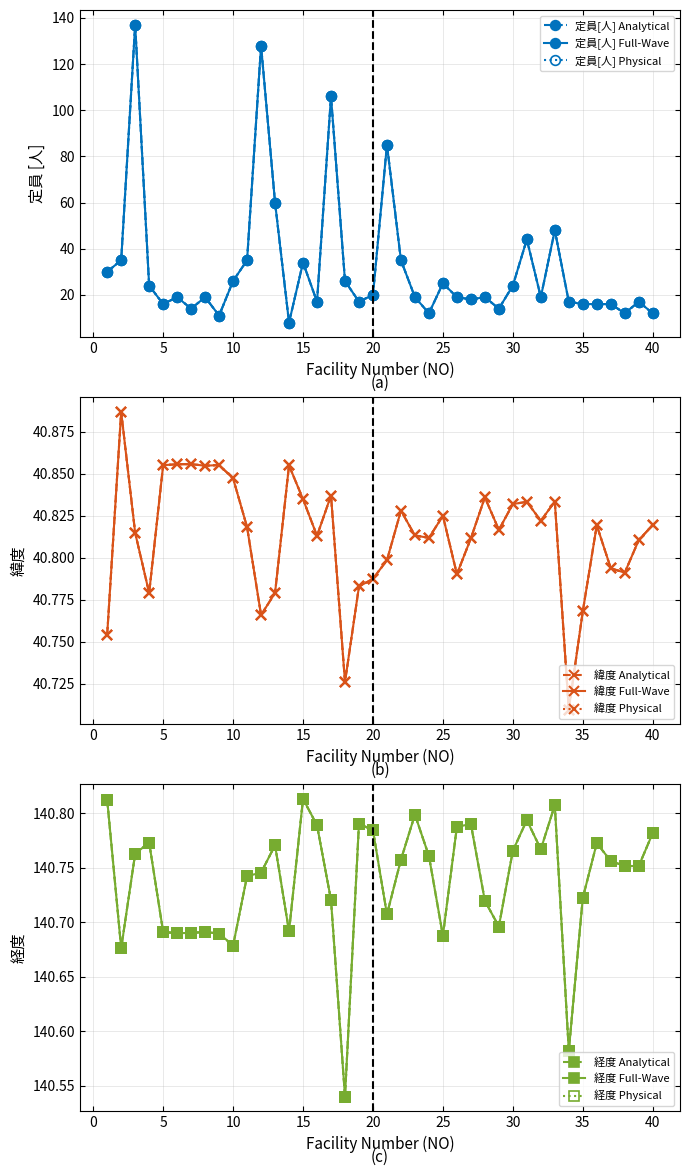

What are all the series names shown in the legend?

定員[人], 緯度, 経度